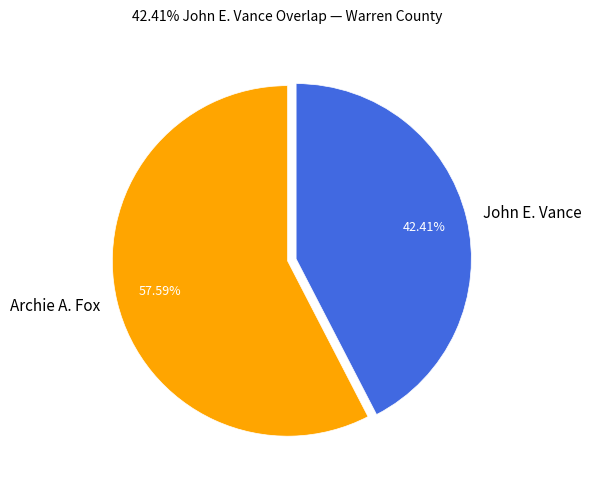

To the nearest percent, what is the difference between the Archie A. Fox and John E. Vance slice percentages?

15%